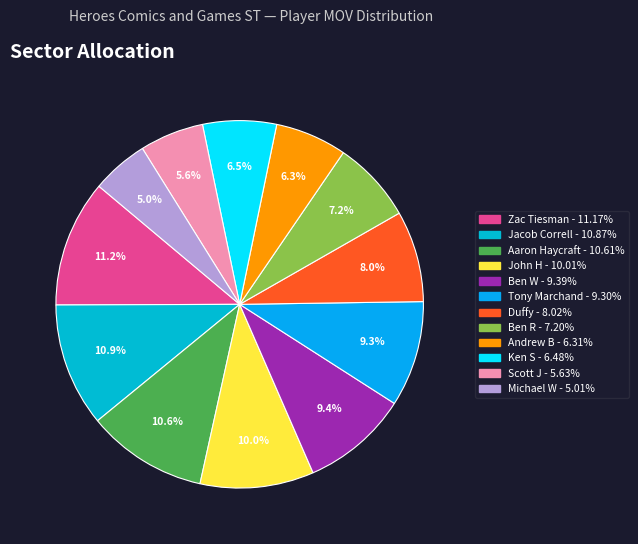

Rank the categories by value from highest to lowest.

Zac Tiesman, Jacob Correll, Aaron Haycraft, John H, Ben W, Tony Marchand, Duffy, Ben R, Ken S, Andrew B, Scott J, Michael W